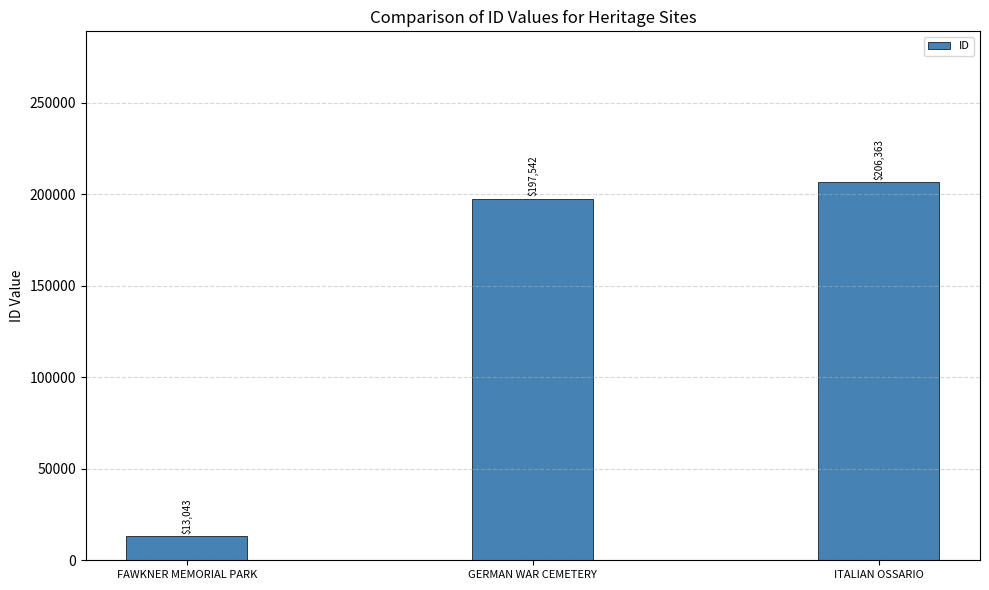

The value at FAWKNER MEMORIAL PARK is 13043. True or false?

True